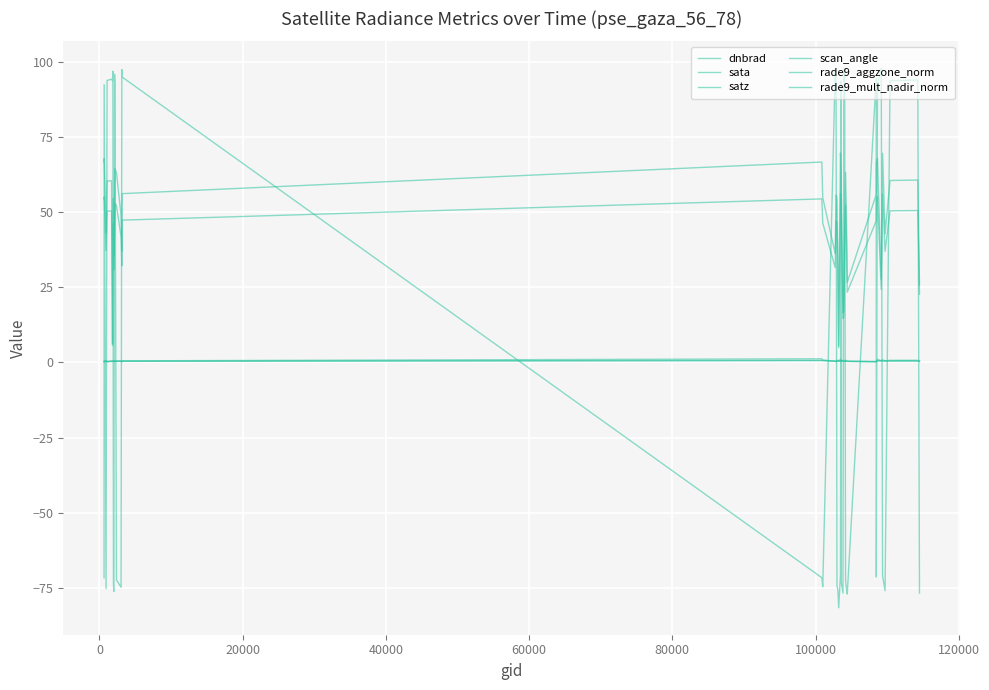

Does the chart display data point markers on the line(s)?

No